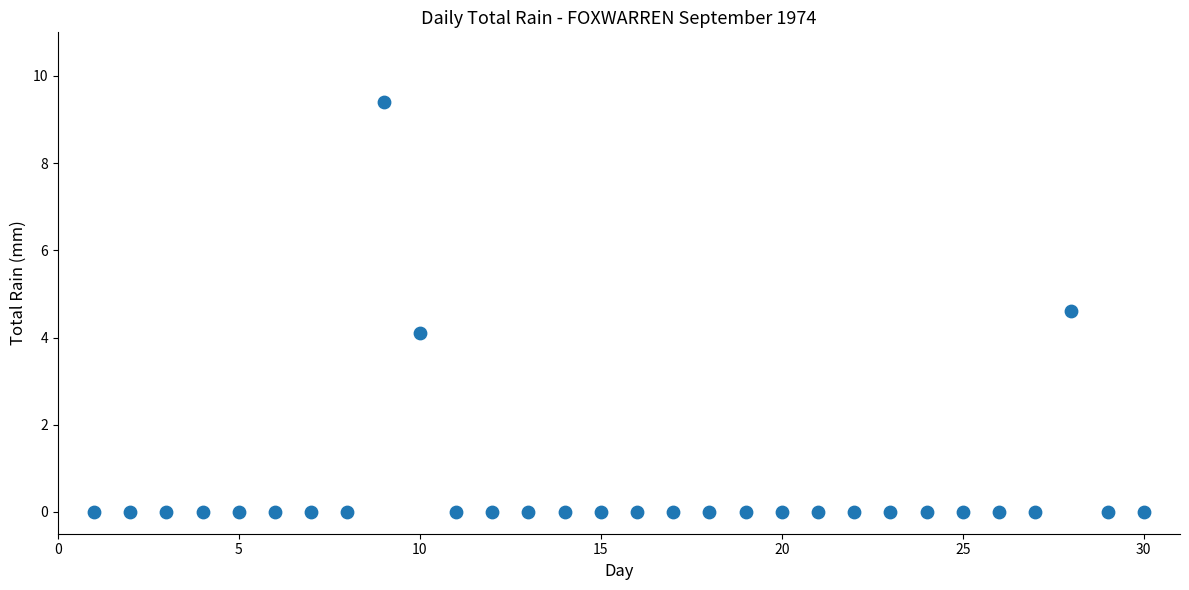

What is the range of Y values (max minus min)?

9.4